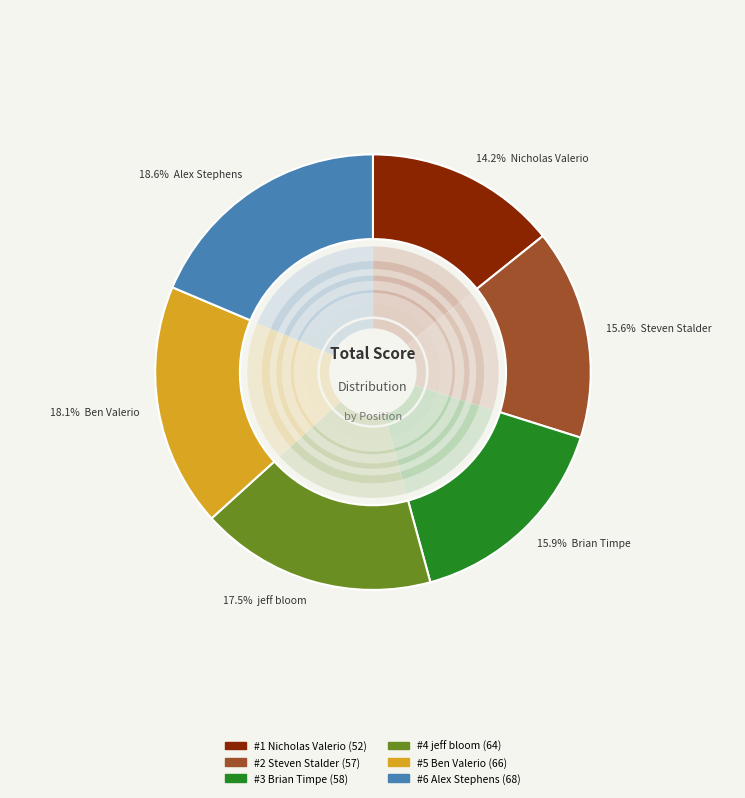

The Brian Timpe slice represents 8% of the pie. True or false?

False